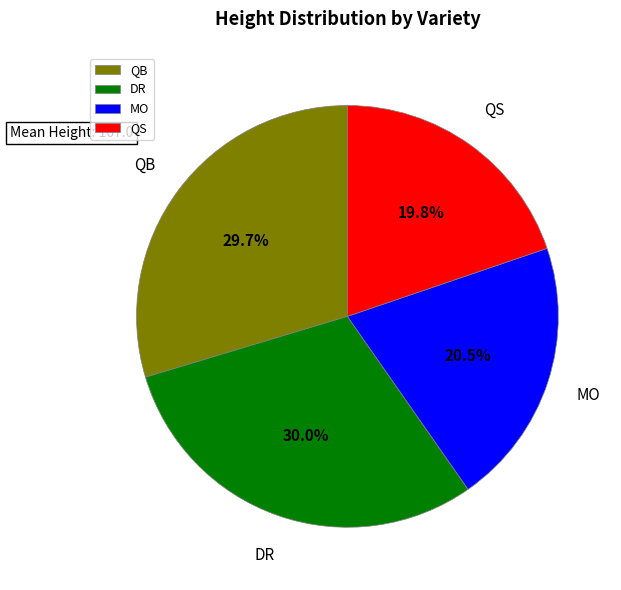

What is the smallest slice in the pie chart?

QS